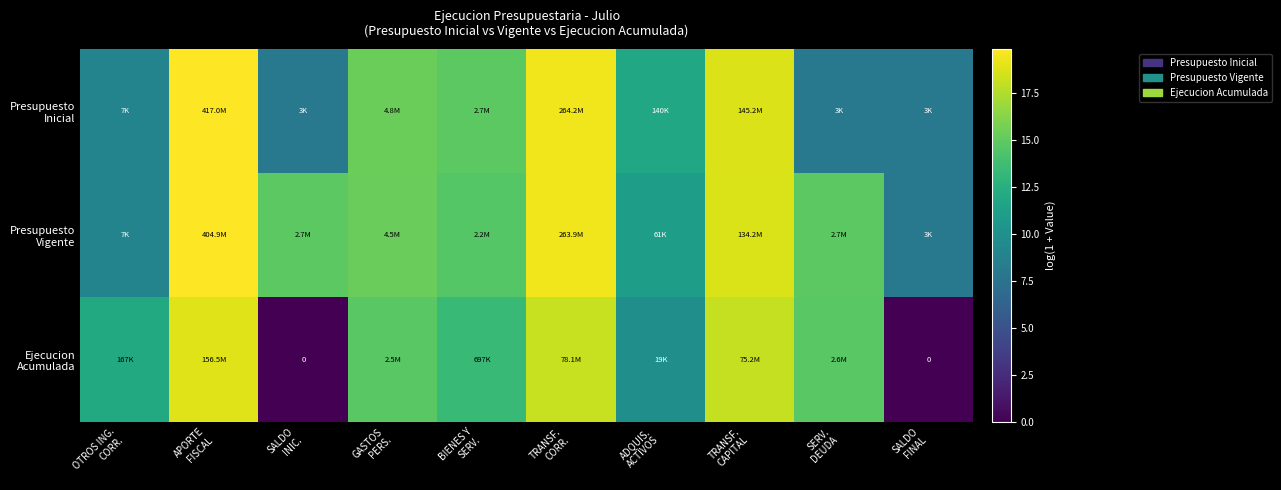

Rank the categories by Ejecucion Acumulada value from lowest to highest.

SALDO INIC., SALDO FINAL, ADQUIS. ACTIVOS, OTROS ING. CORR., BIENES Y SERV., GASTOS PERS., SERV. DEUDA, TRANSF. CAPITAL, TRANSF. CORR., APORTE FISCAL